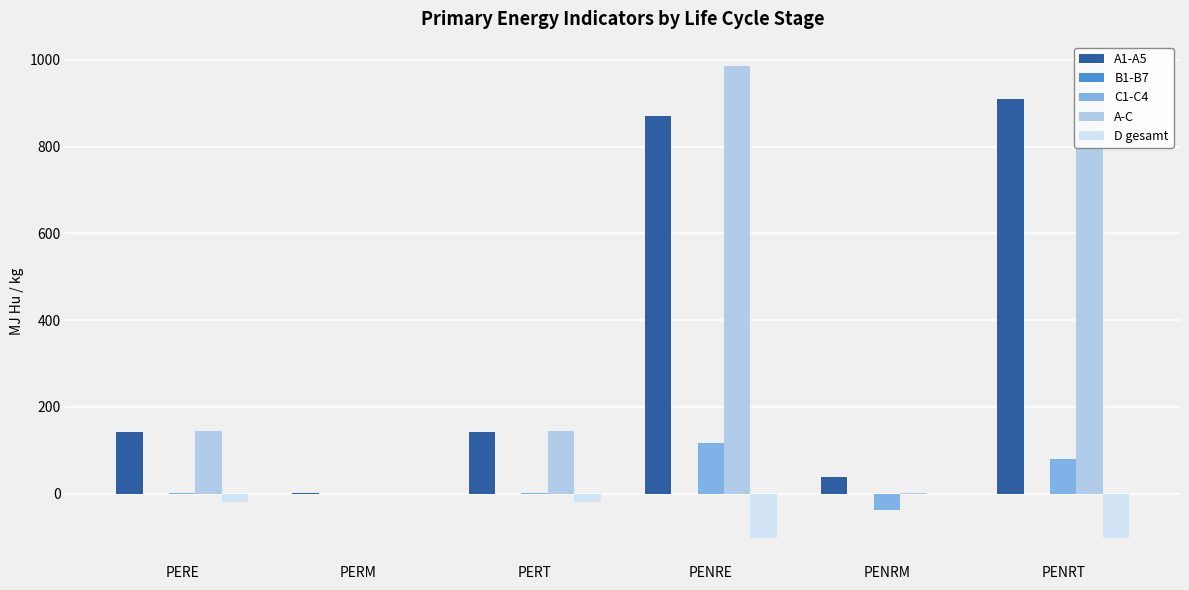

True or false: C1-C4 has a value of -37.5 at PENRM.

True